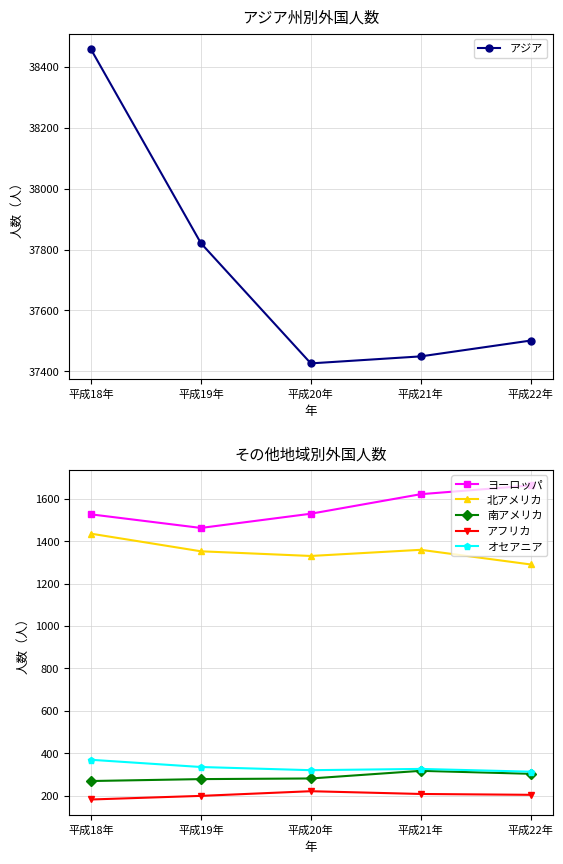

The value of 南アメリカ at 平成21年 is 318. True or false?

True